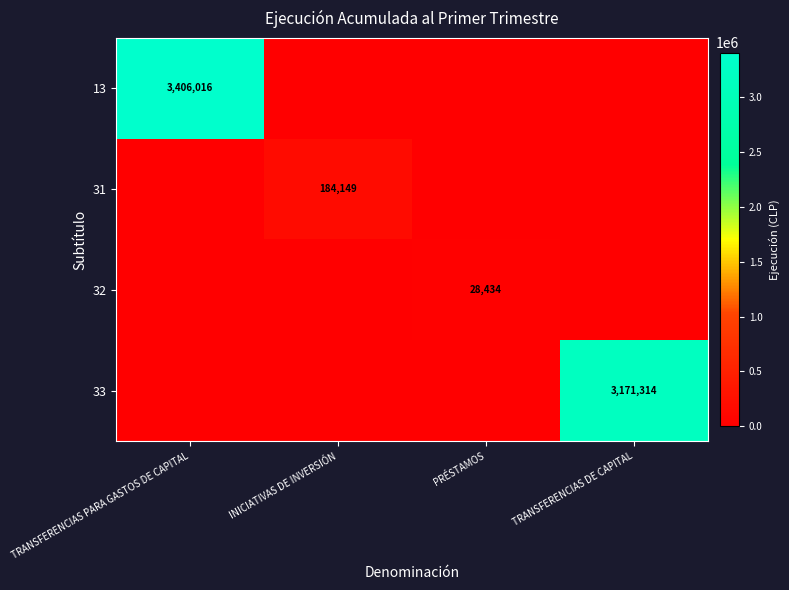

The value of 32 at PRÉSTAMOS is 28434. True or false?

True